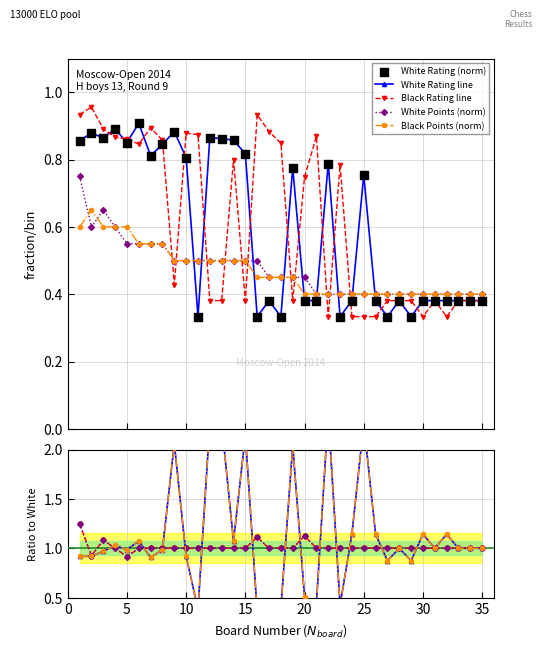

Count the Black Points (norm) values in the range 0 to 1.

35